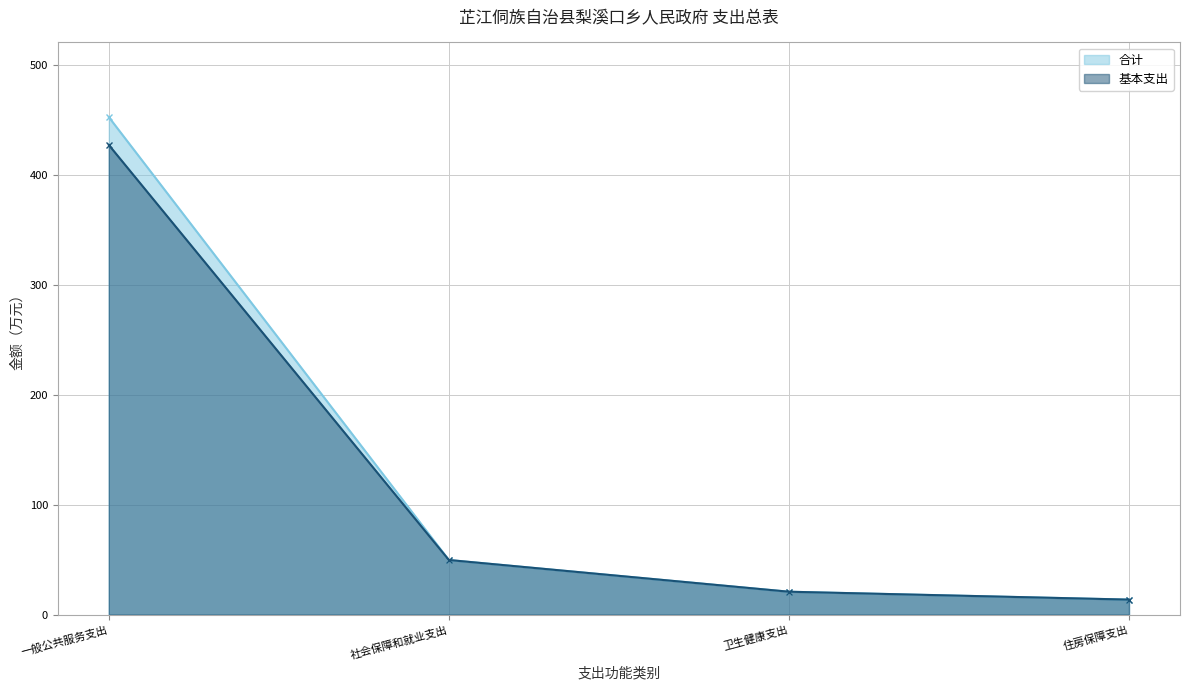

True or false: 合计 and 基本支出 cross at least once.

False